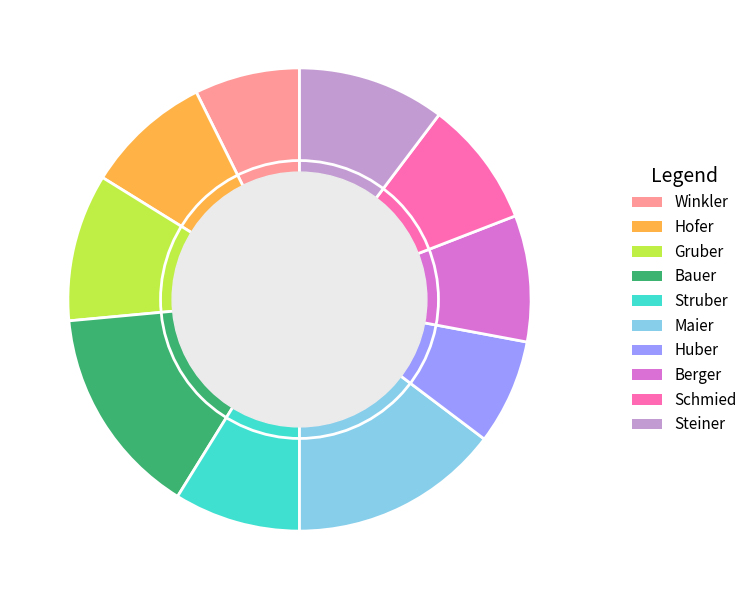

Is it true that Bauer is 15% of the pie?

True